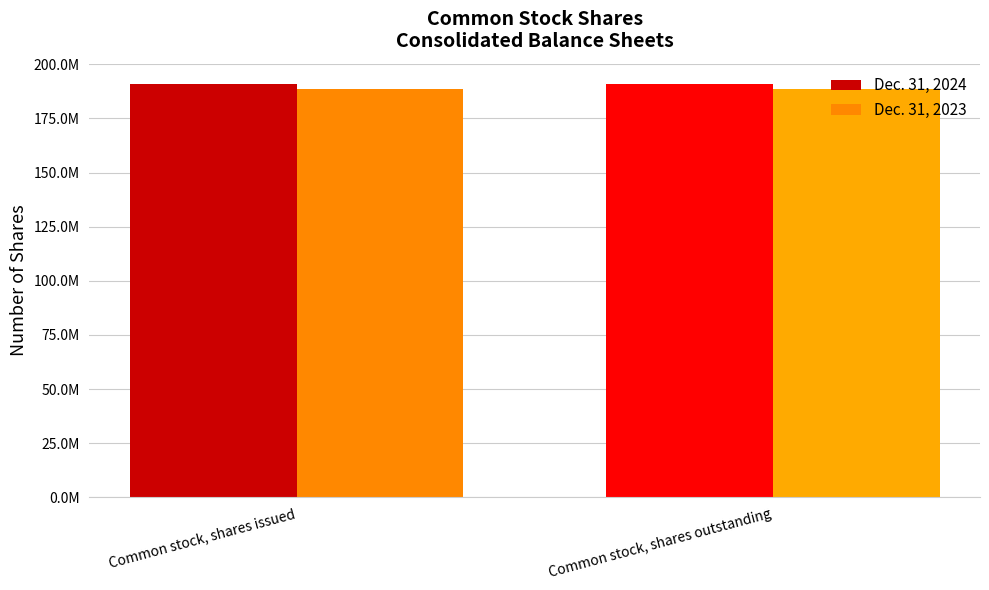

What are all the series names shown in the legend?

Dec. 31, 2024, Dec. 31, 2023